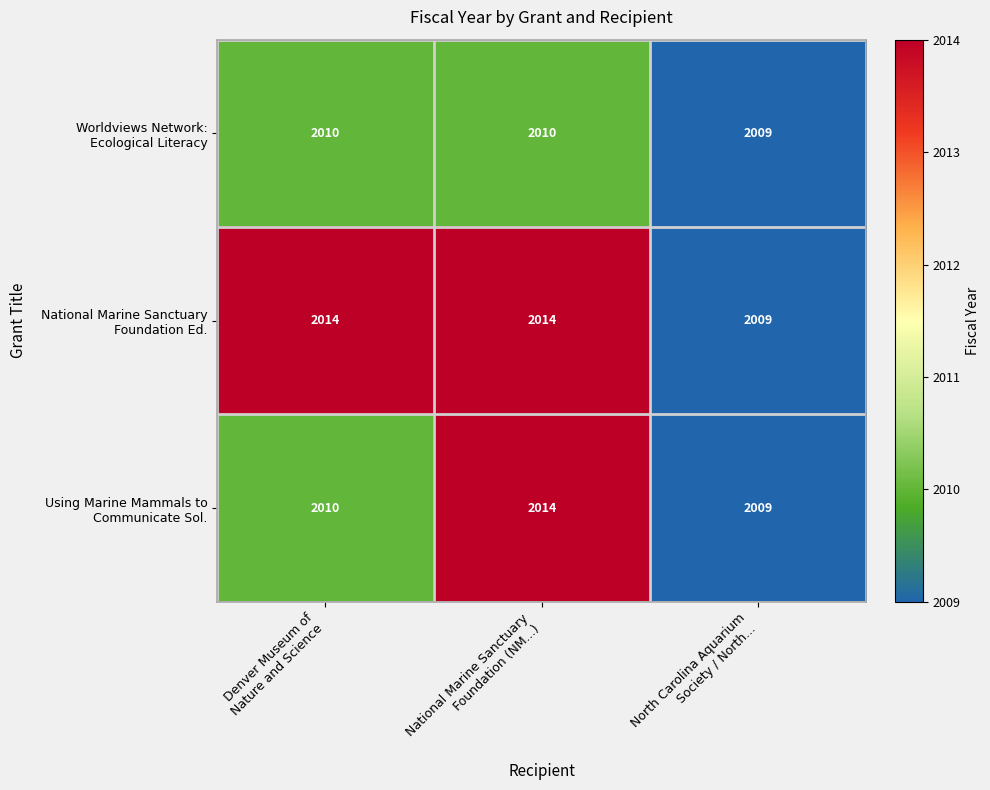

How many series are shown in this chart?

3